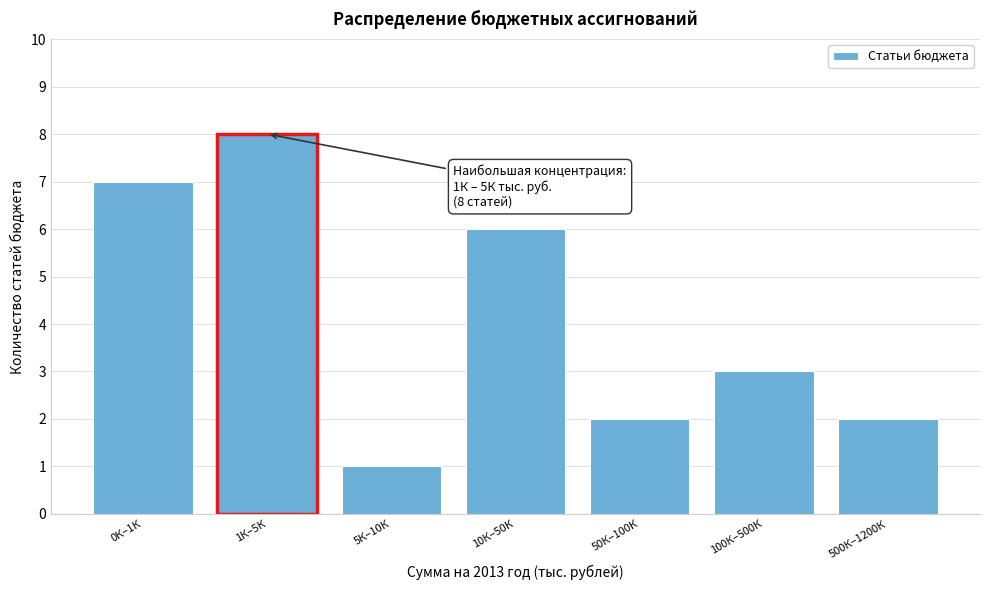

Reading left to right, extract all data points from this chart.

0К–1К=7	1К–5К=8	5К–10К=1	10К–50К=6	50К–100К=2	100К–500К=3	500К–1200К=2